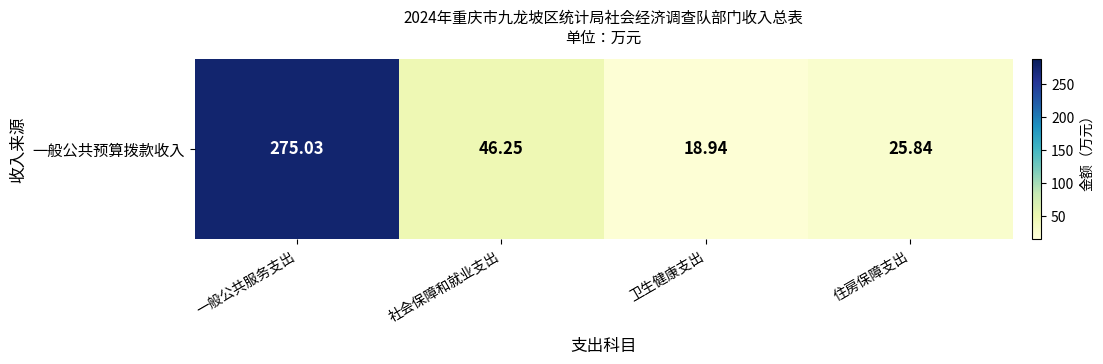

List the labels in order of value, largest first.

一般公共服务支出, 社会保障和就业支出, 住房保障支出, 卫生健康支出